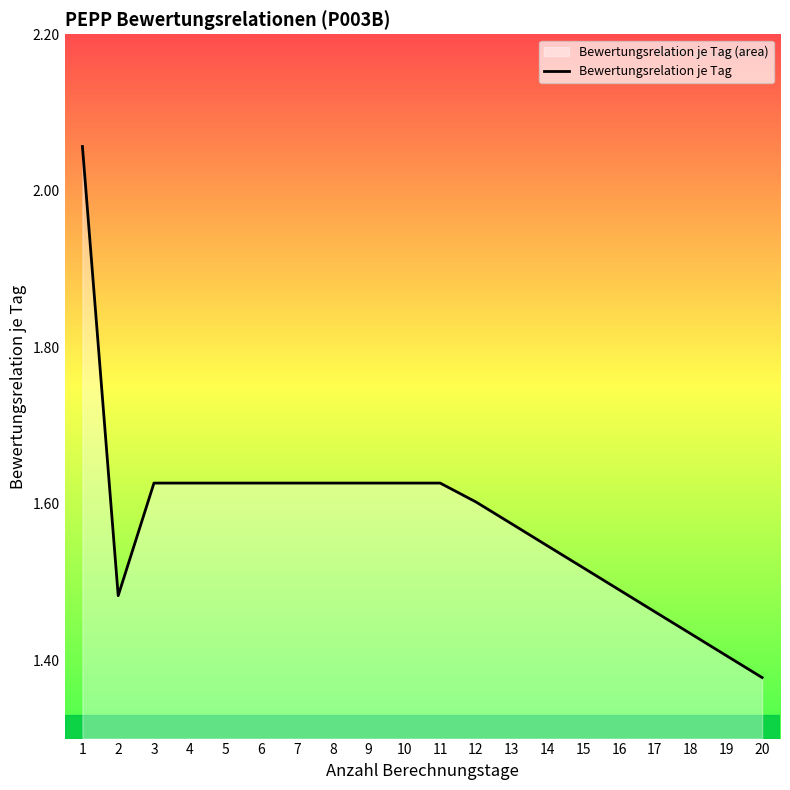

Where is the first local minimum?

2